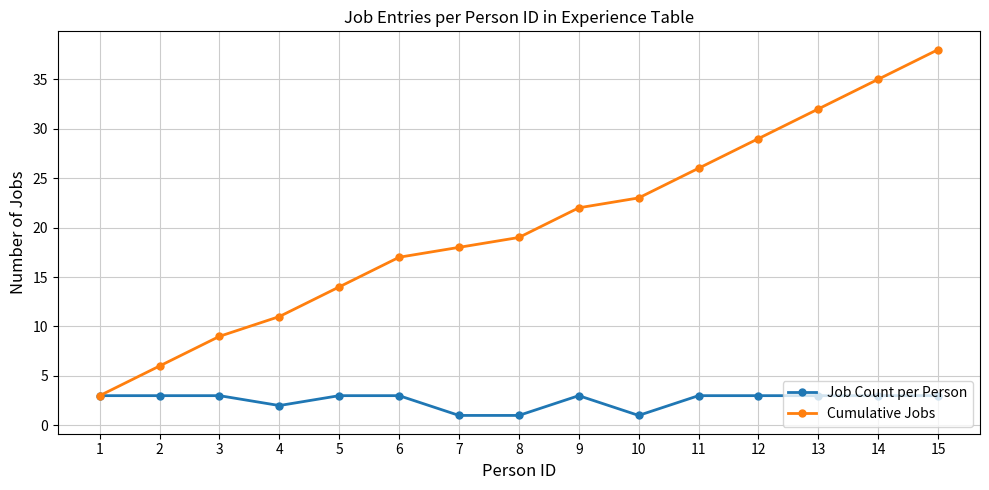

Reading left to right, transcribe all the data shown in this chart.

Job Count per Person: 3	3	3	2	3	3	1	1	3	1	3	3	3	3	3
Cumulative Jobs: 3	6	9	11	14	17	18	19	22	23	26	29	32	35	38